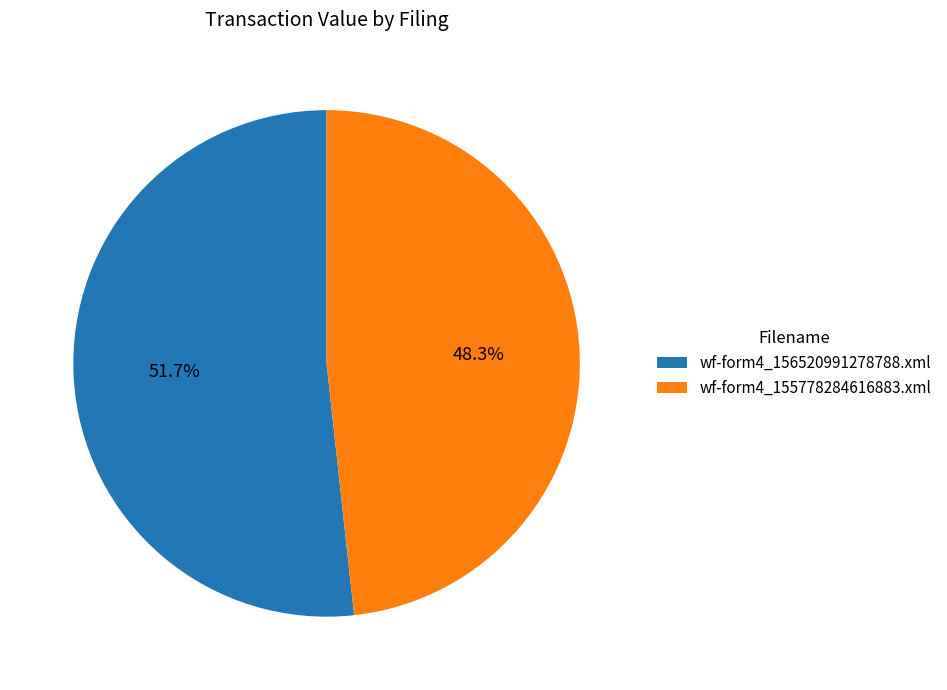

Is the sum of wf-form4_156520991278788.xml and wf-form4_155778284616883.xml greater than half?

Yes